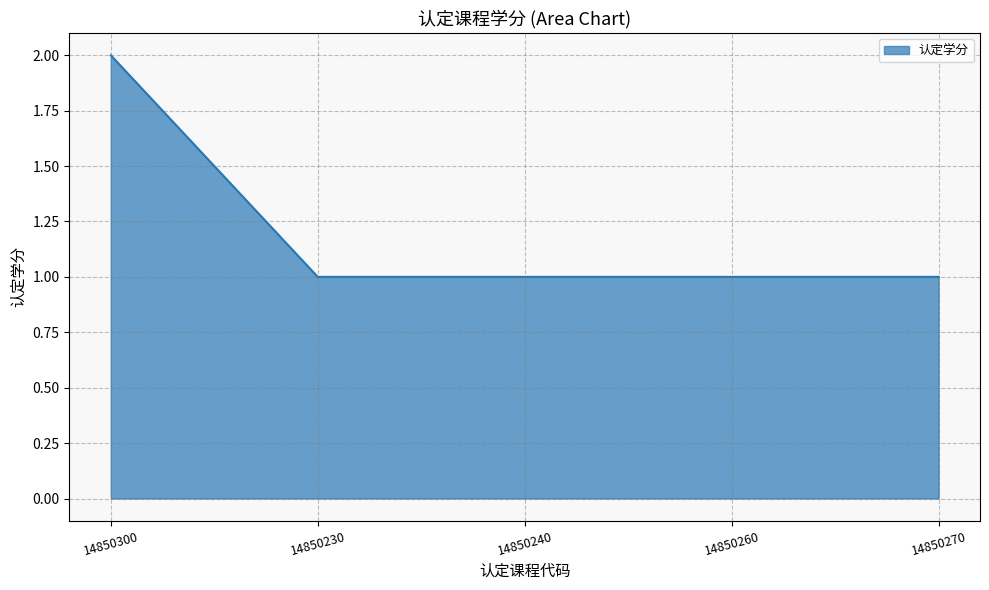

Does the chart display data point markers on the line(s)?

No